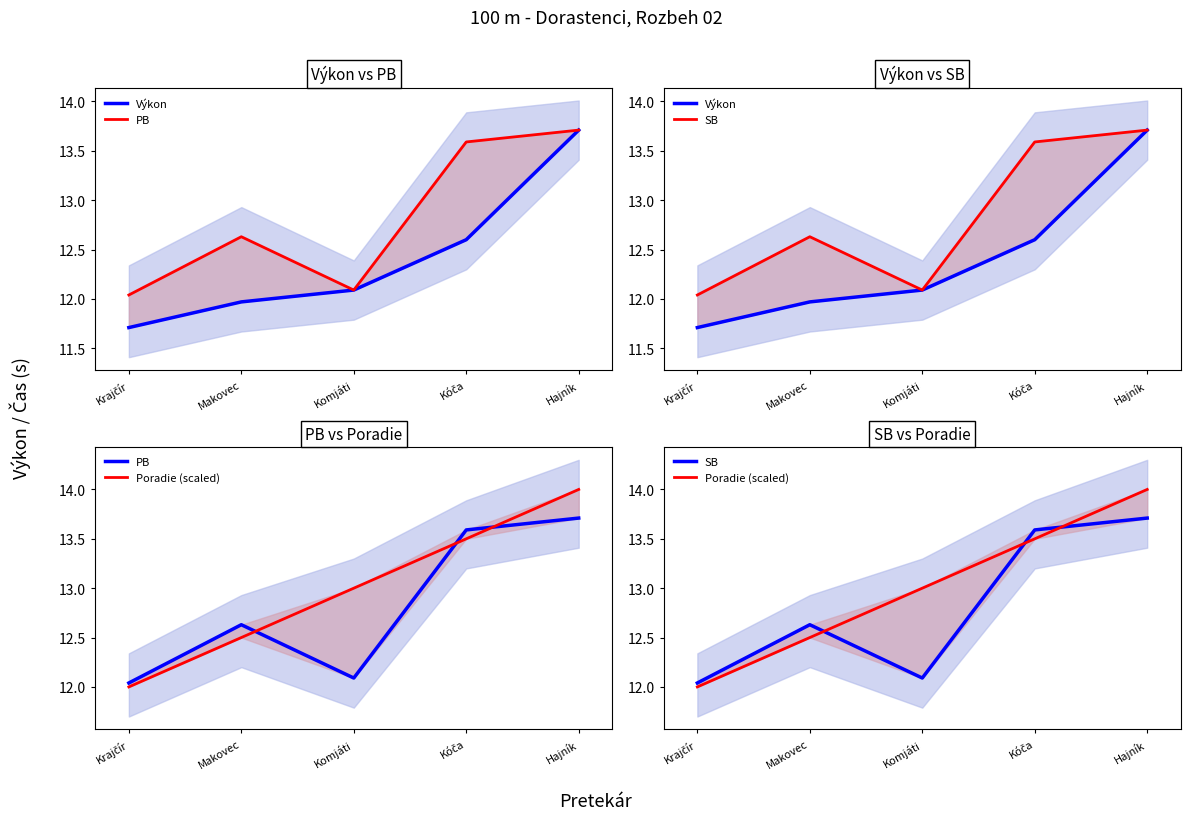

At which category is the sum across all series the highest?

Hajník